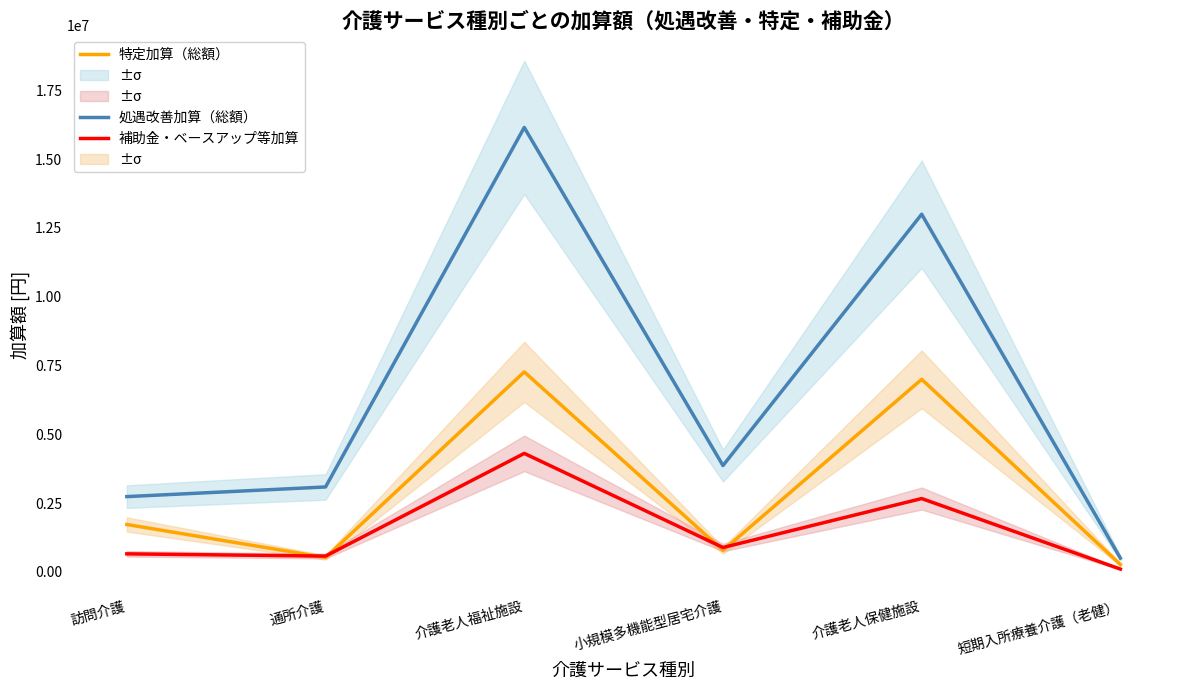

Where is the first local maximum for 補助金・ベースアップ等加算?

介護老人福祉施設